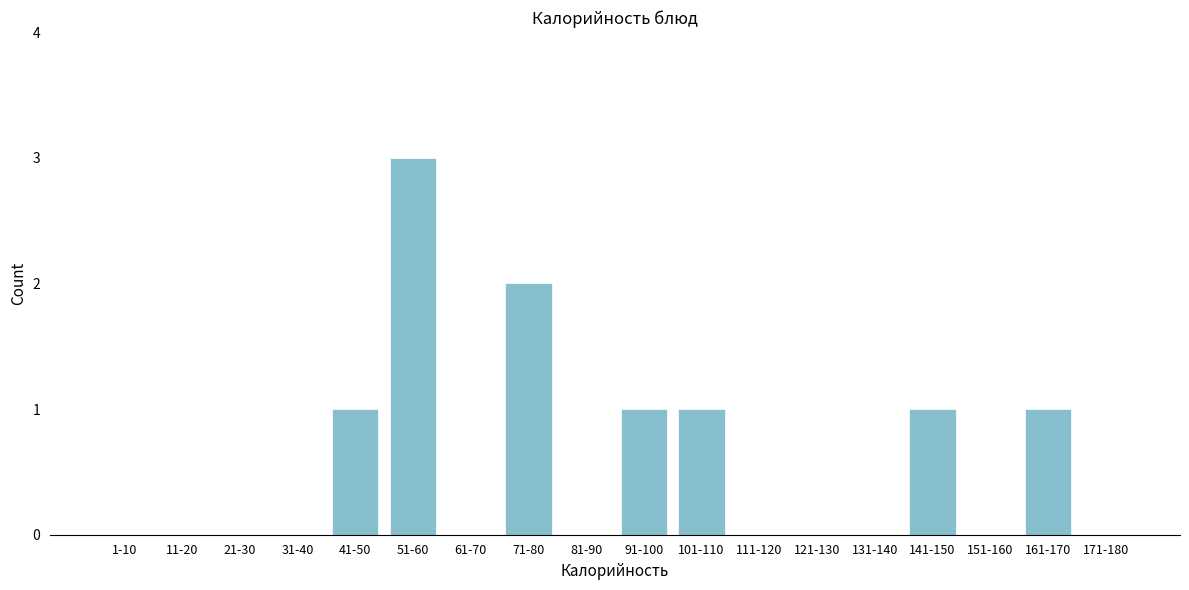

Reading left to right, extract all data points from this chart.

1-10=0	11-20=0	21-30=0	31-40=0	41-50=1	51-60=3	61-70=0	71-80=2	81-90=0	91-100=1	101-110=1	111-120=0	121-130=0	131-140=0	141-150=1	151-160=0	161-170=1	171-180=0